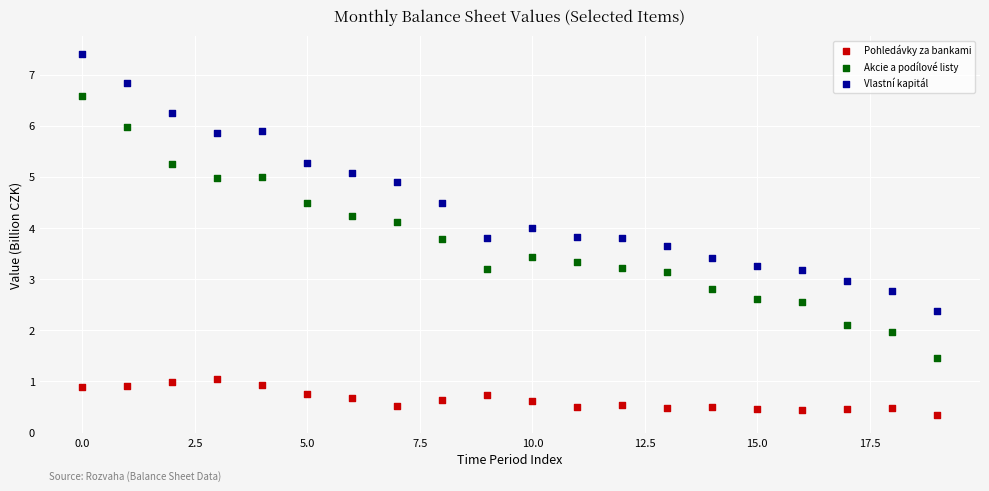

What are all the series names shown in the legend?

Pohledávky za bankami, Akcie a podílové listy, Vlastní kapitál